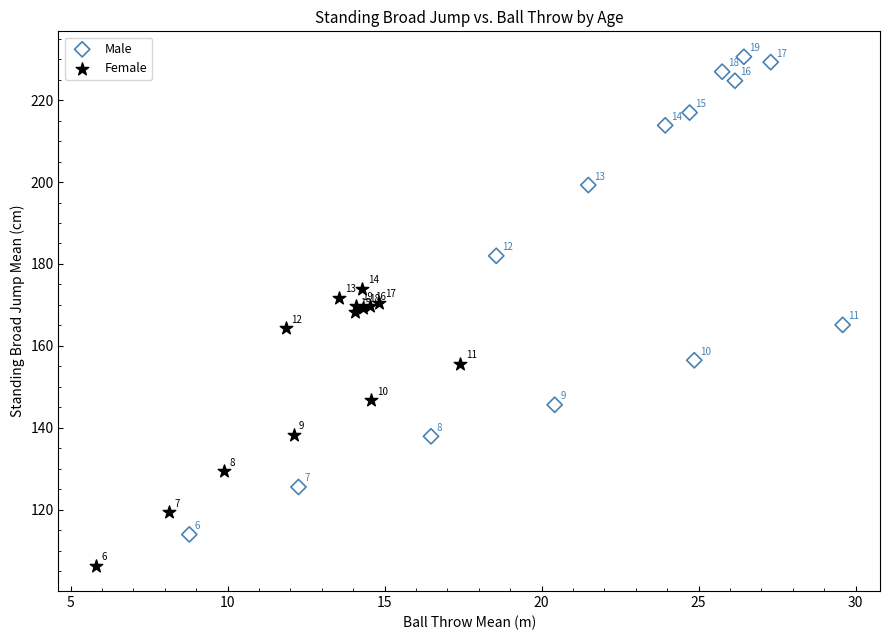

What are all the series names shown in the legend?

Male, Female